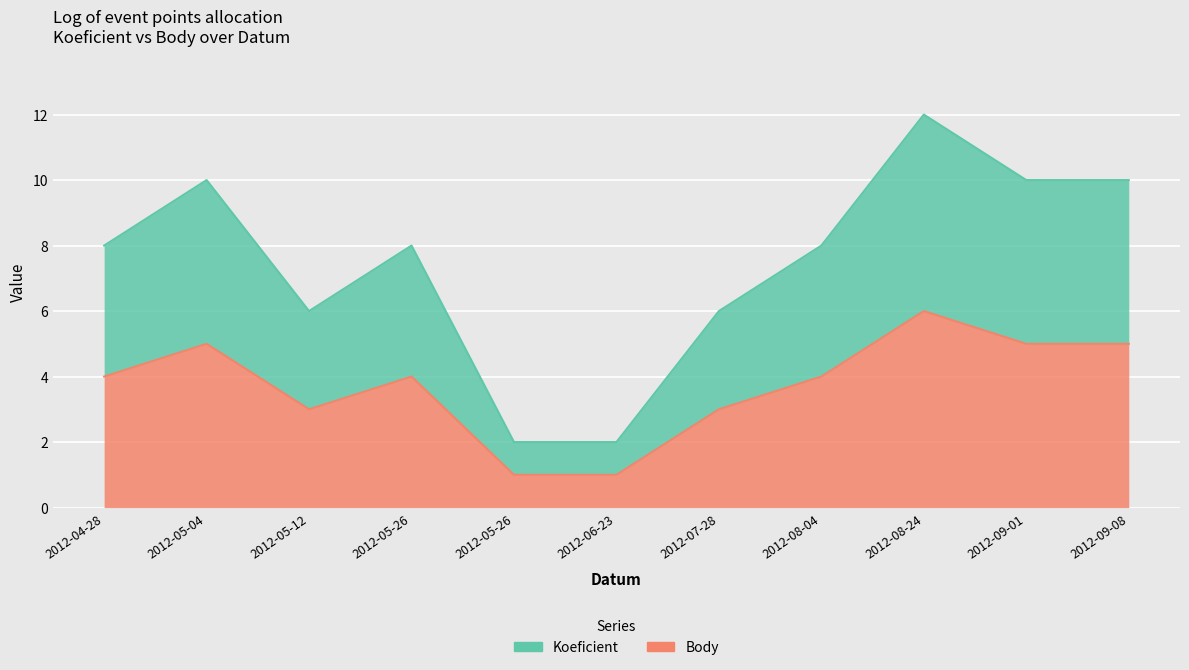

Rank the categories by Koeficient value from lowest to highest.

2012-05-26, 2012-06-23, 2012-05-12, 2012-07-28, 2012-04-28, 2012-05-26, 2012-08-04, 2012-05-04, 2012-09-01, 2012-09-08, 2012-08-24